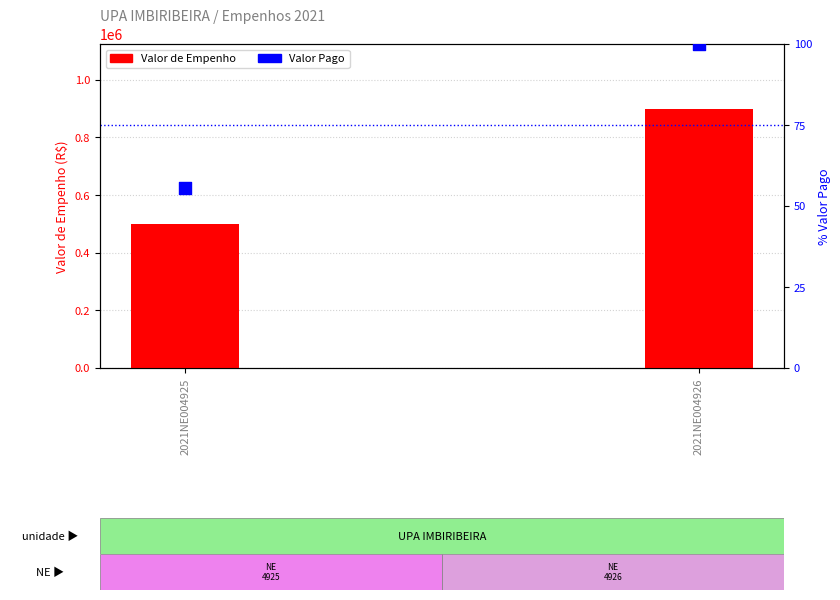

Which series reaches the minimum Y coordinate?

Valor Pago